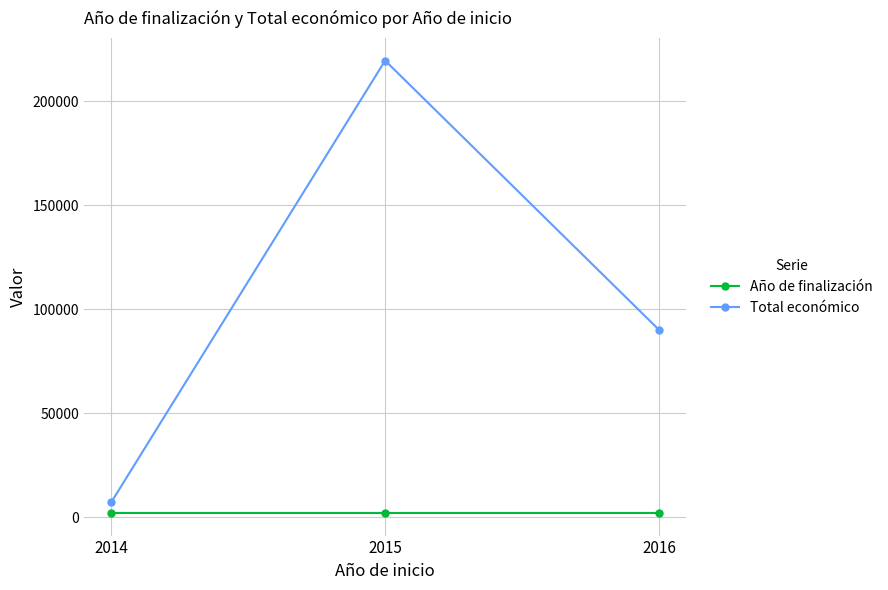

Between 2015 and 2016, which series saw the biggest shift?

Total económico